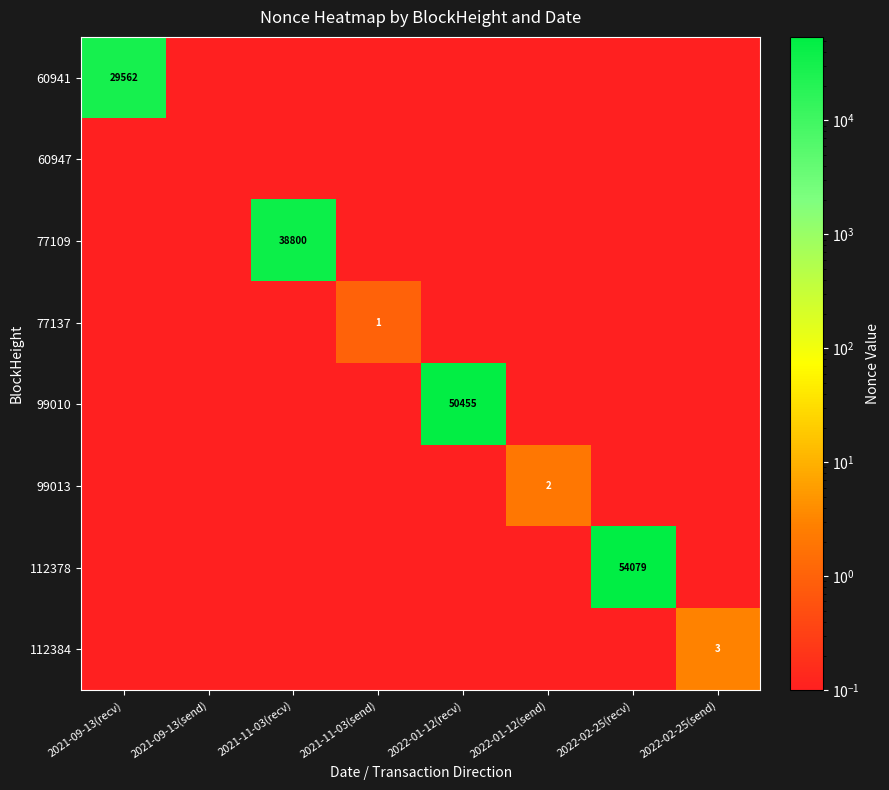

The 112378 series shows 36881.8 at 2022-02-25(recv). True or false?

False